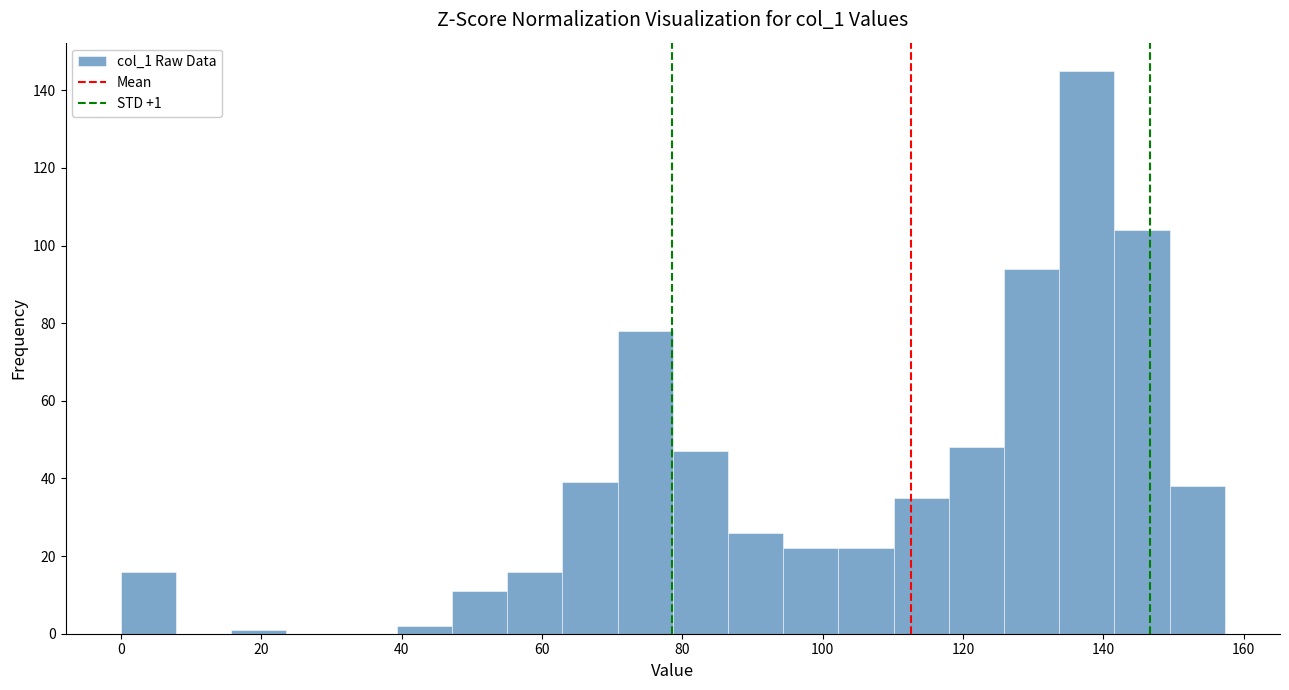

Around what value on the x-axis is the tallest bar? Give the approximate position of its centre, as read against the axis.

138